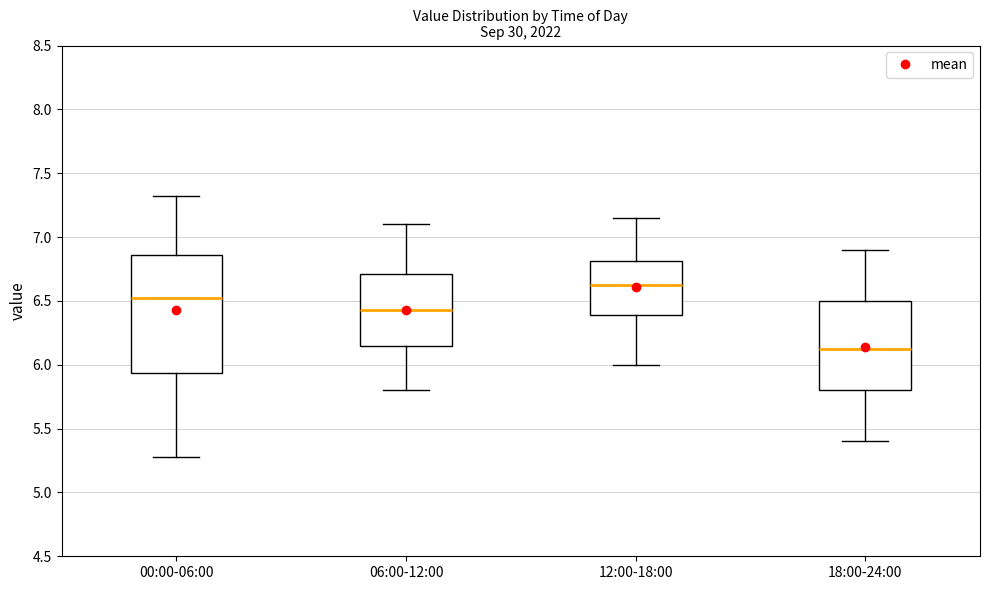

Which box is the tallest, from its lower edge to its upper edge?

00:00-06:00